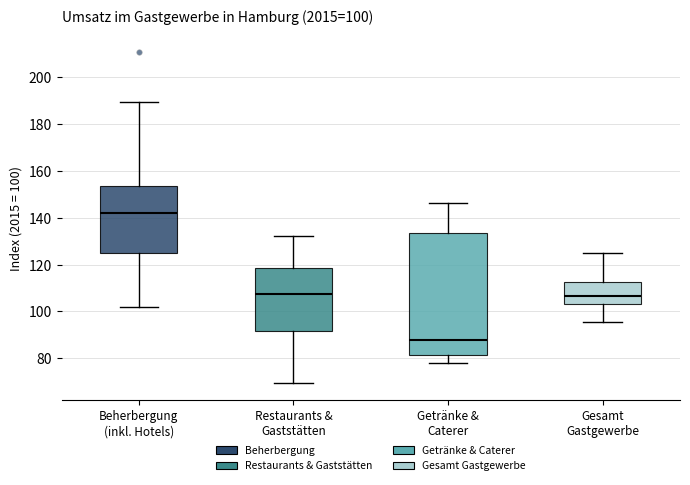

Which box is the tallest, from its lower edge to its upper edge?

Getränke & Caterer